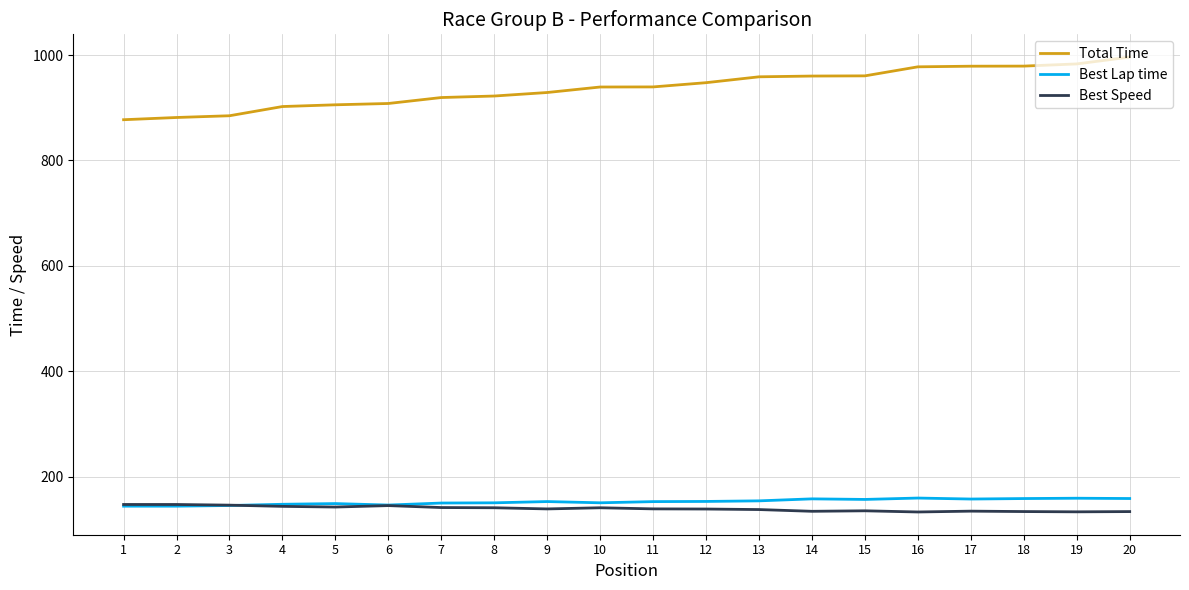

What is the total value across all series at 14?

1253.1